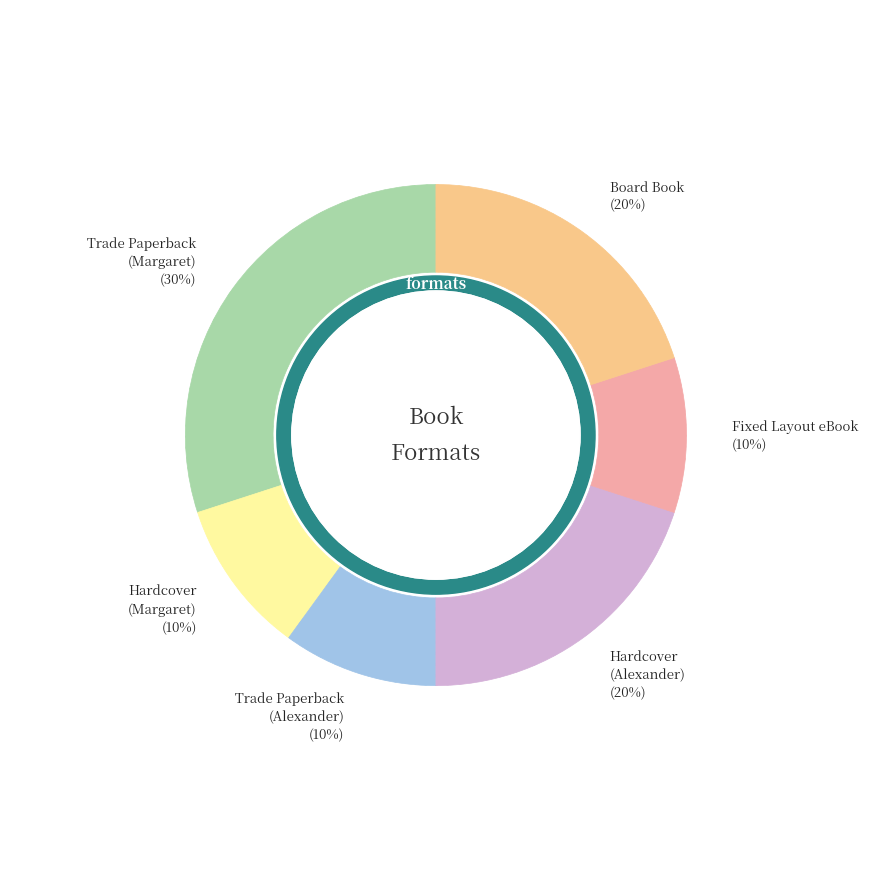

To the nearest percent, what is the average slice percentage?

17%